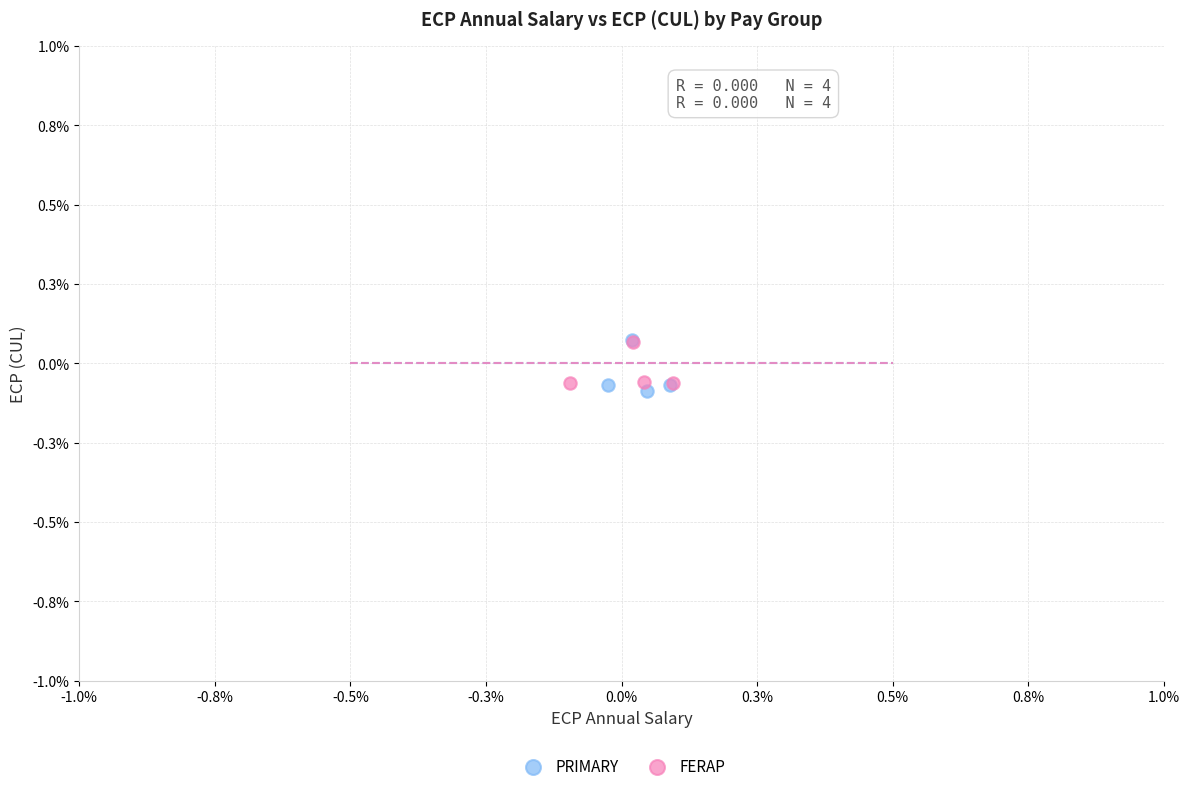

What are all the series names shown in the legend?

PRIMARY, FERAP